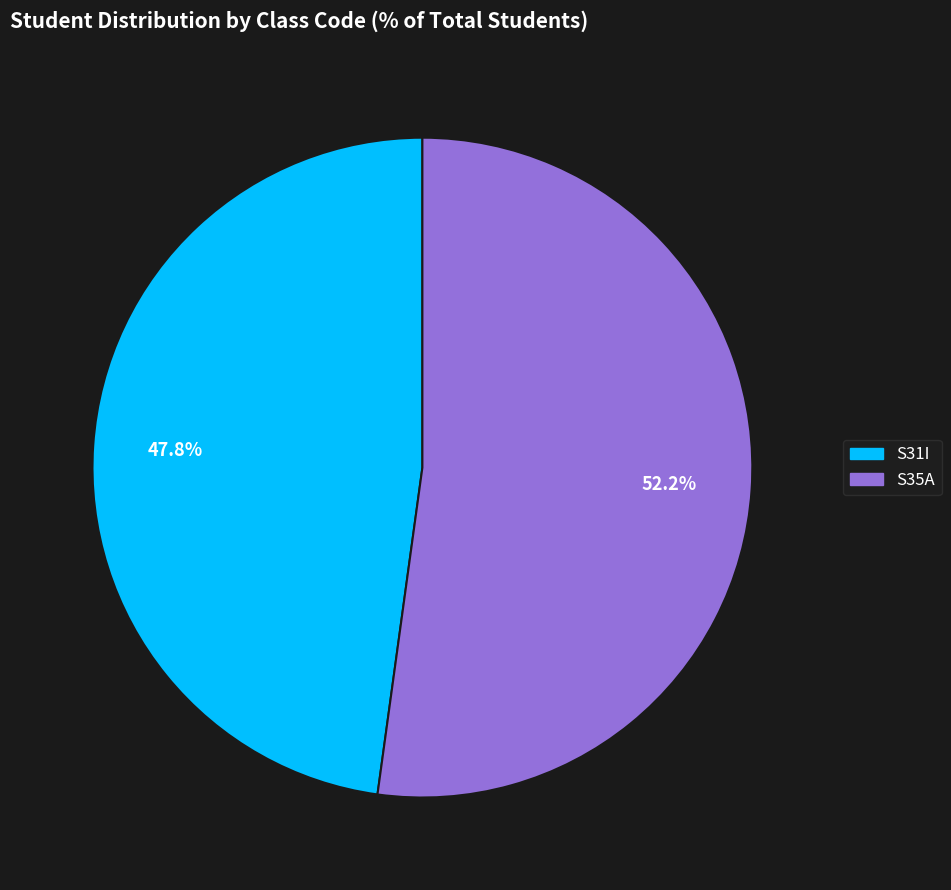

Is it true that S31I is 48% of the pie?

True